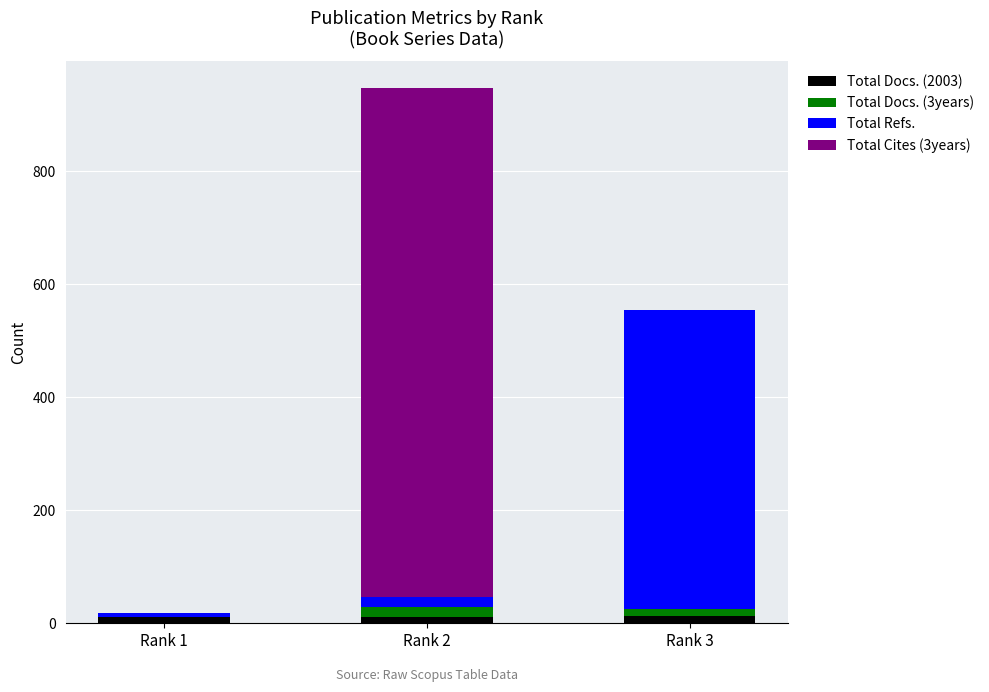

At which category is the sum across all series the highest?

Rank 2